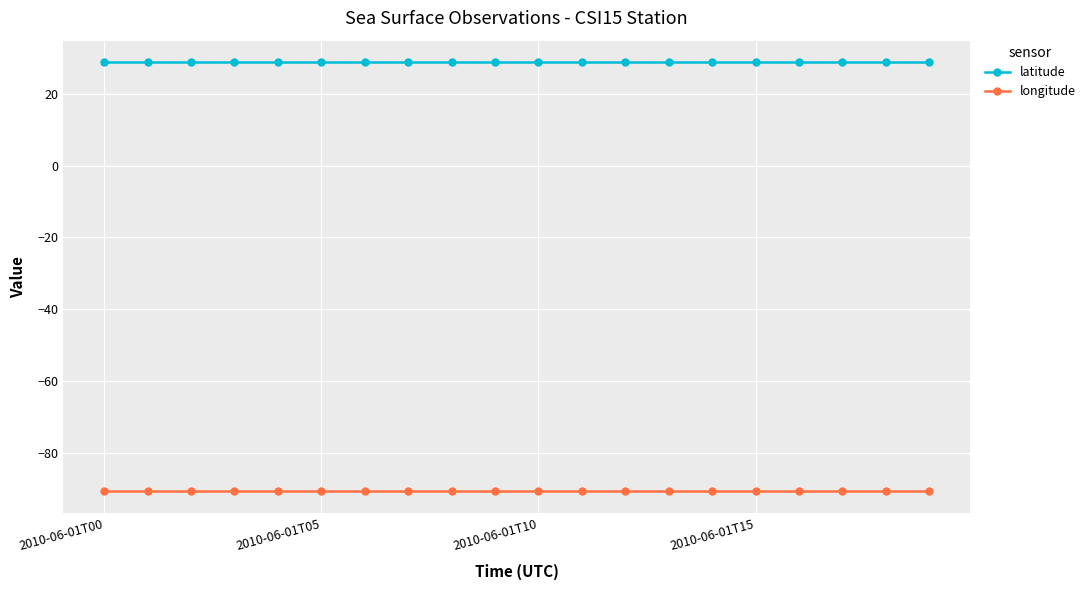

Rank the series by their maximum value, from highest to lowest.

latitude, longitude